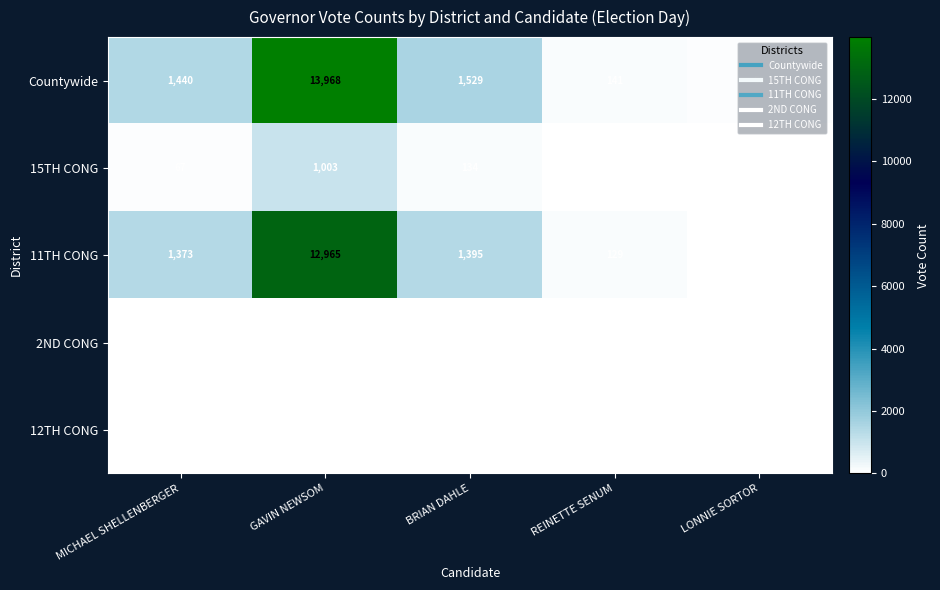

What is the minimum value for 11TH CONG?

46